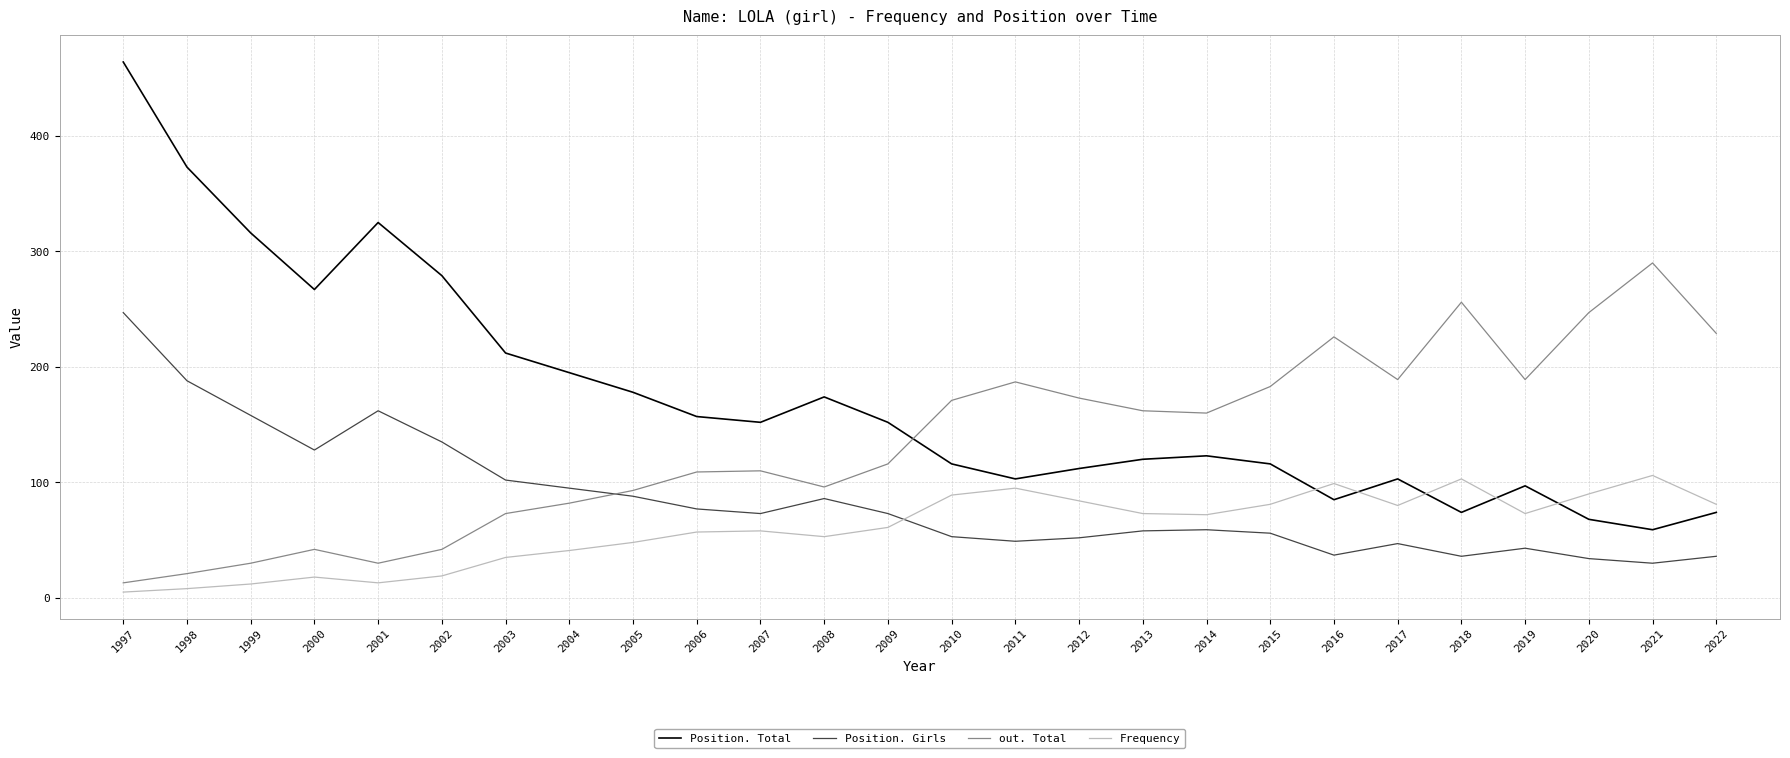

What is the smallest value displayed?

5